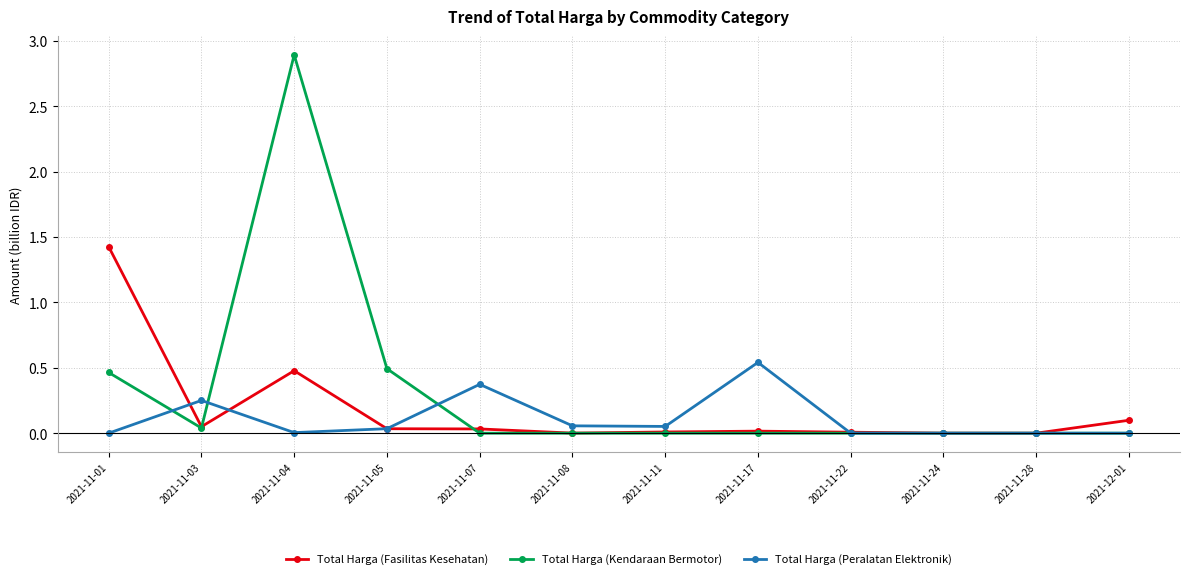

The Total Harga (Peralatan Elektronik) series shows 0.4 at 2021-11-07. True or false?

True